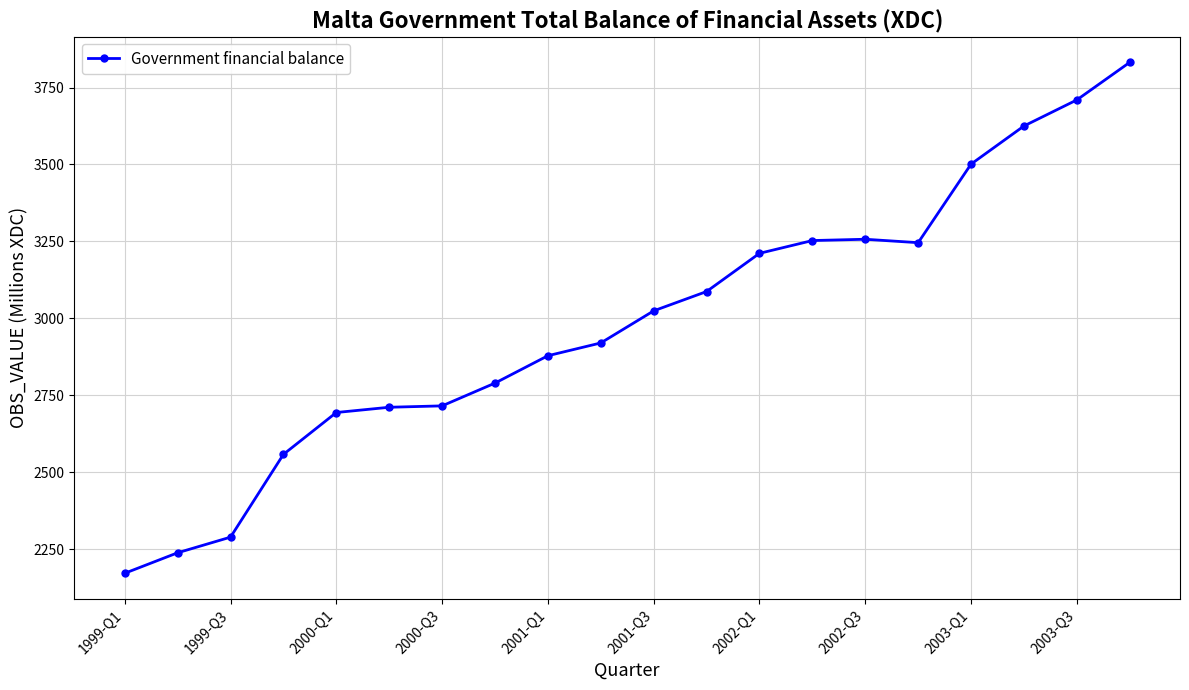

What is the sum of all values?

59714.8